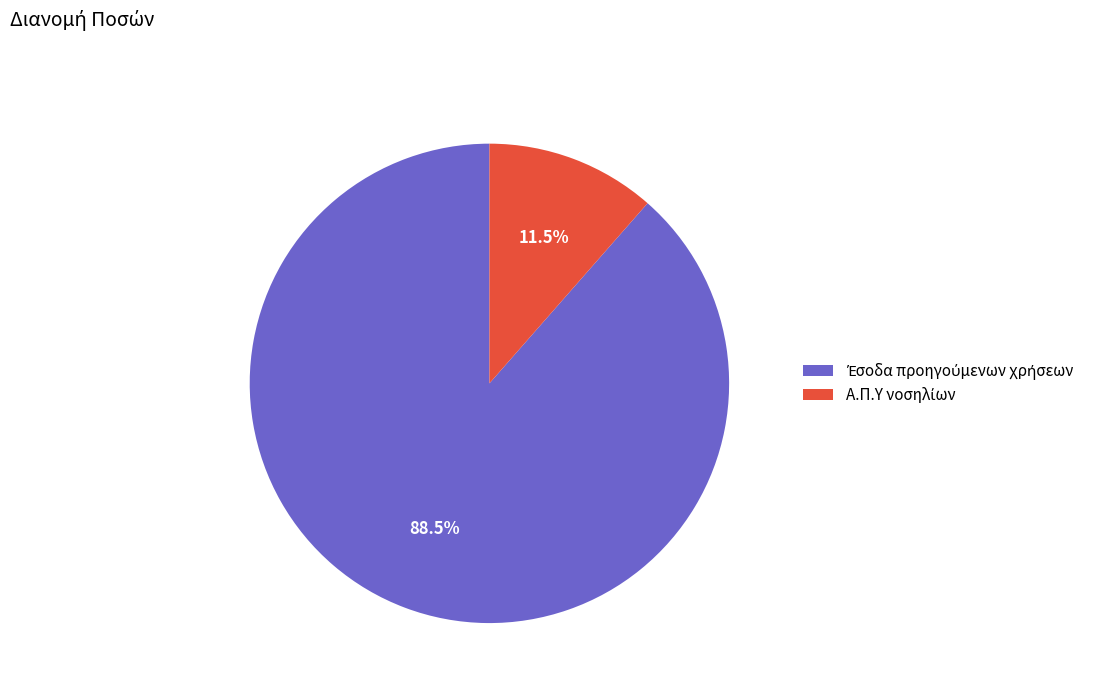

Is there a majority slice in this chart?

Yes